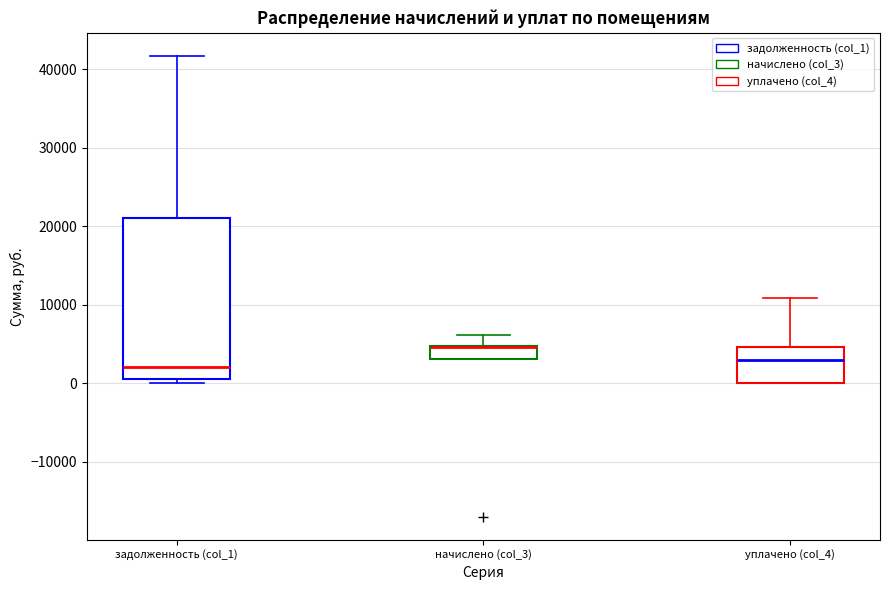

Comparing the boxes themselves (not the whiskers), which one is the tallest?

задолженность (col_1)